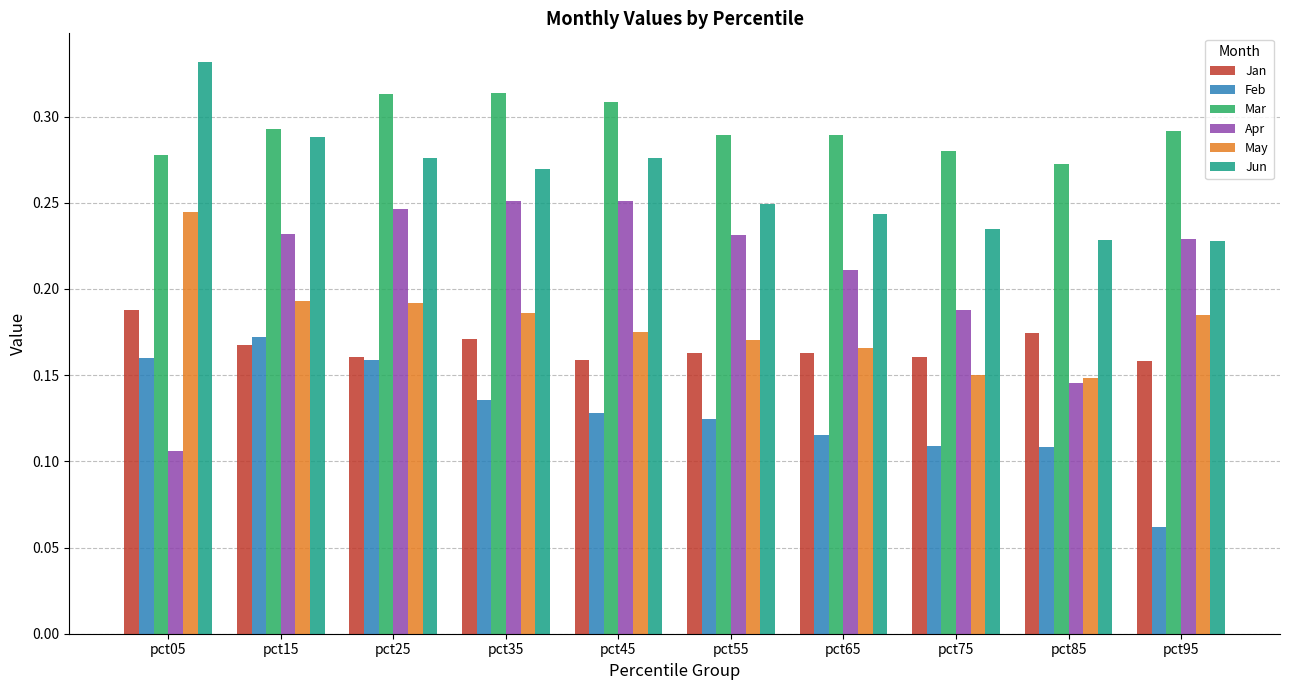

The value of Mar at pct85 is 0.5. True or false?

False